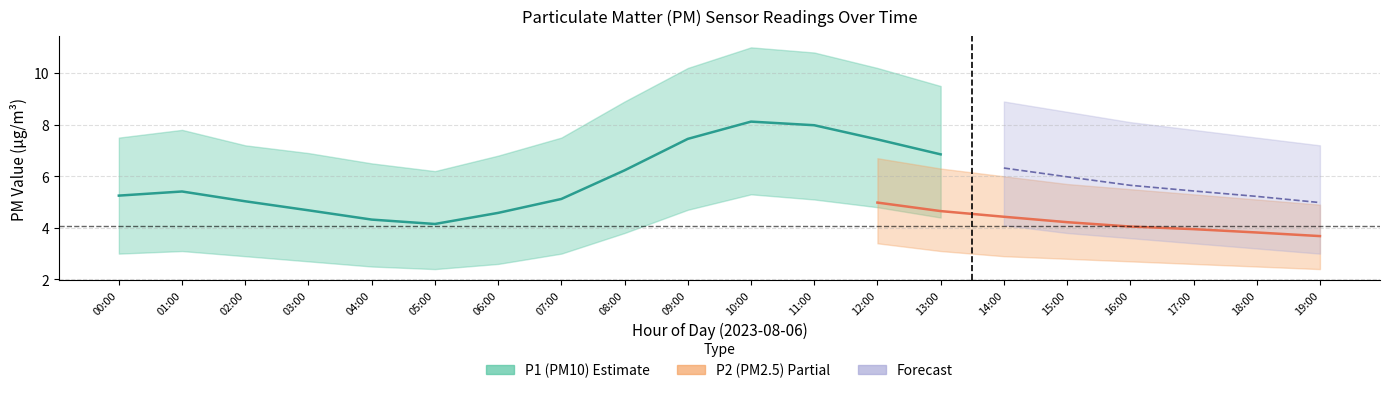

What is the total value across all series at 12:00?

37.5